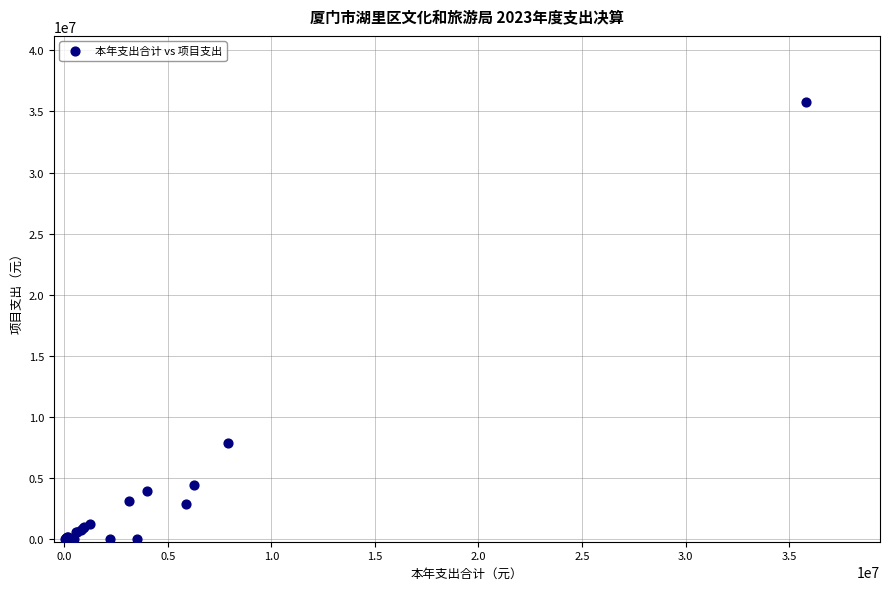

What Y value in the scatter plot is closest to 17903137?

7894044.6